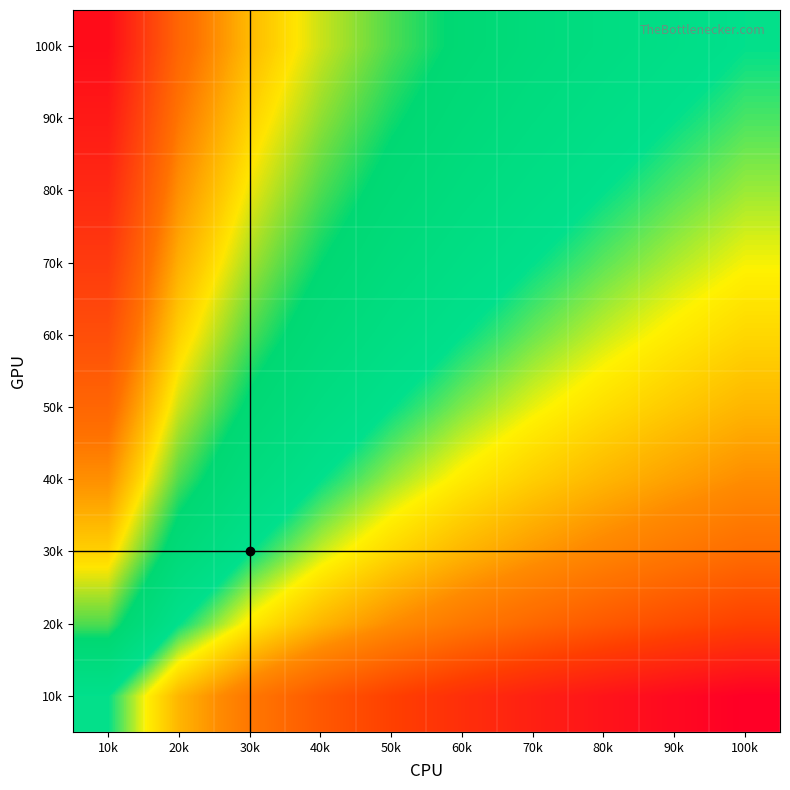

What is the spread (max minus min) of values at 100k?

2.3